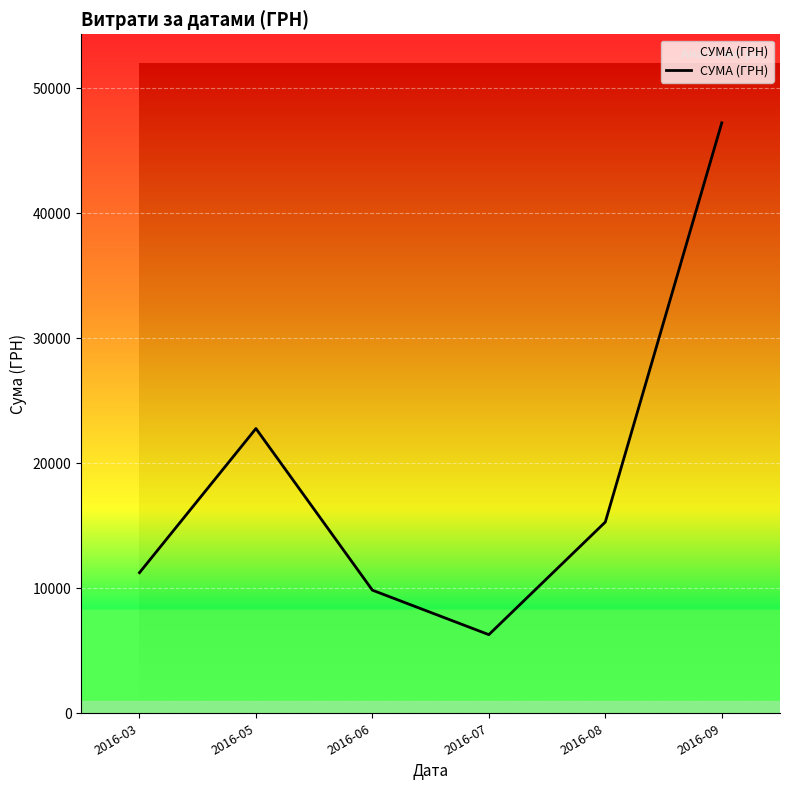

Rank the categories by value from highest to lowest.

2016-09, 2016-05, 2016-08, 2016-03, 2016-06, 2016-07